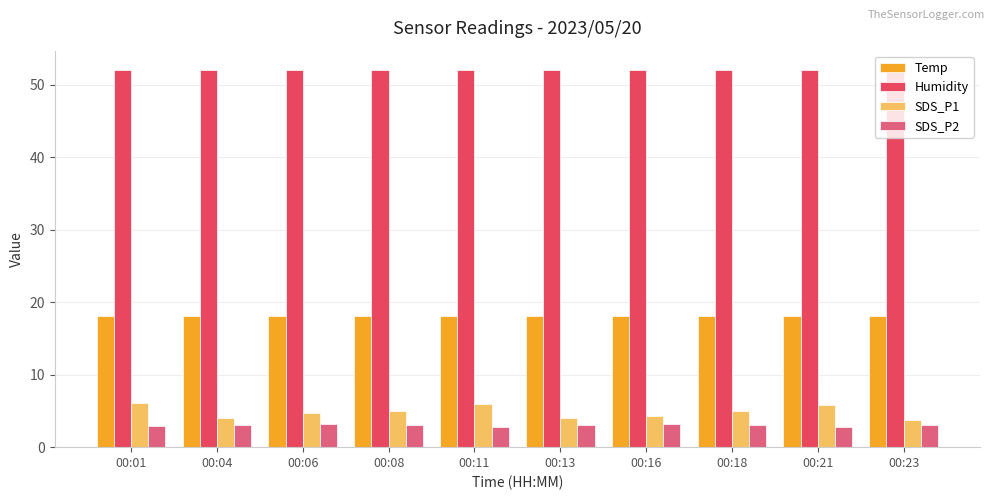

What is the sum of the SDS_P1 values at 00:04 and 00:13?

8.1